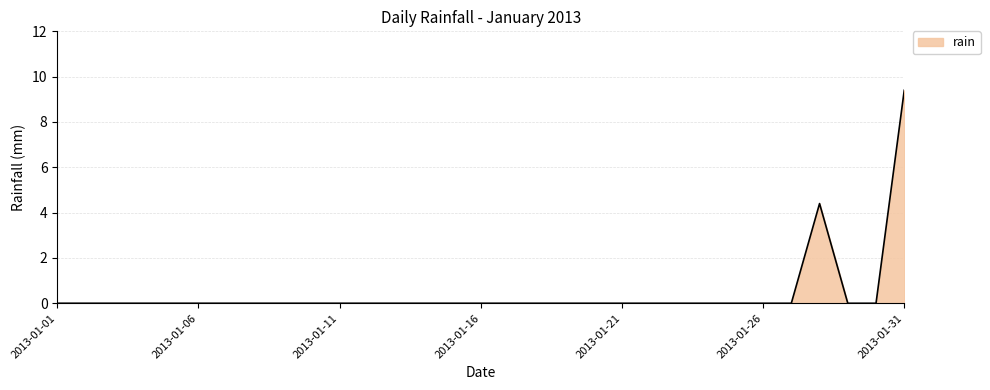

What is the difference between the maximum and minimum values?

9.4